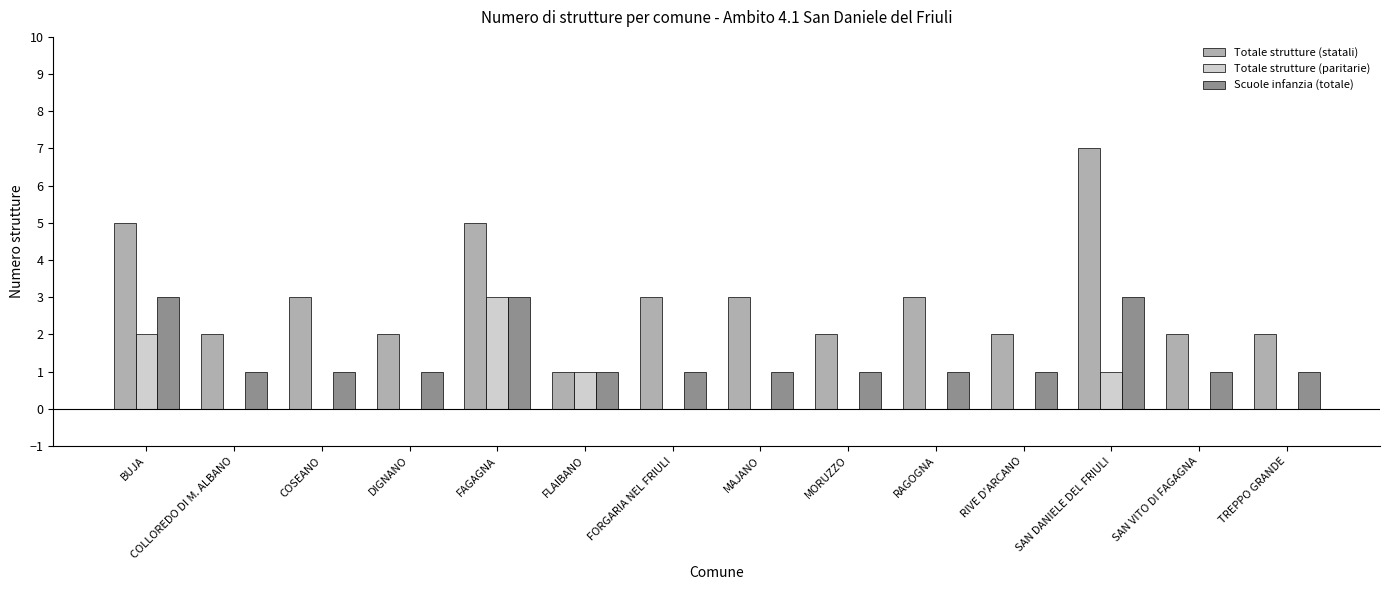

Which label corresponds to the largest value in the chart?

SAN DANIELE DEL FRIULI